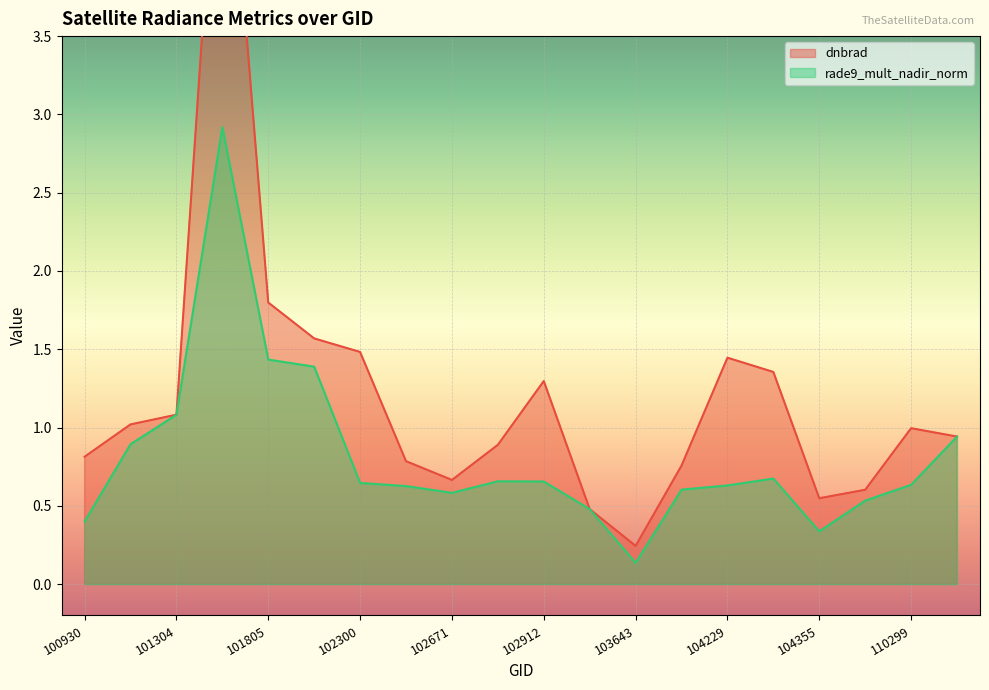

Is it true that dnbrad equals 0.4 at 102671?

False